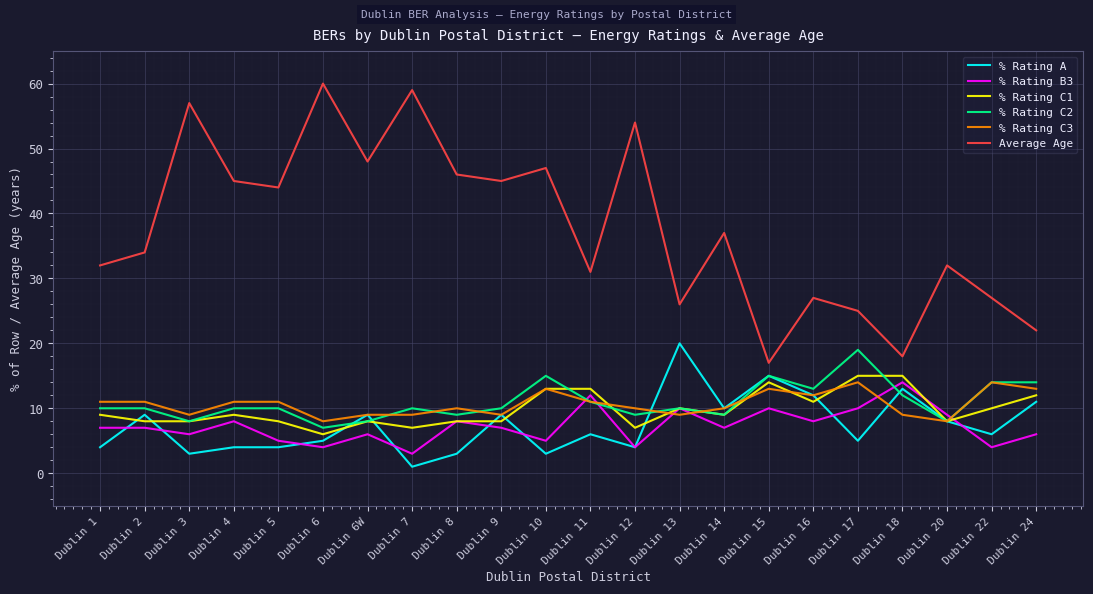

Which series has the largest range (max minus min)?

Average Age